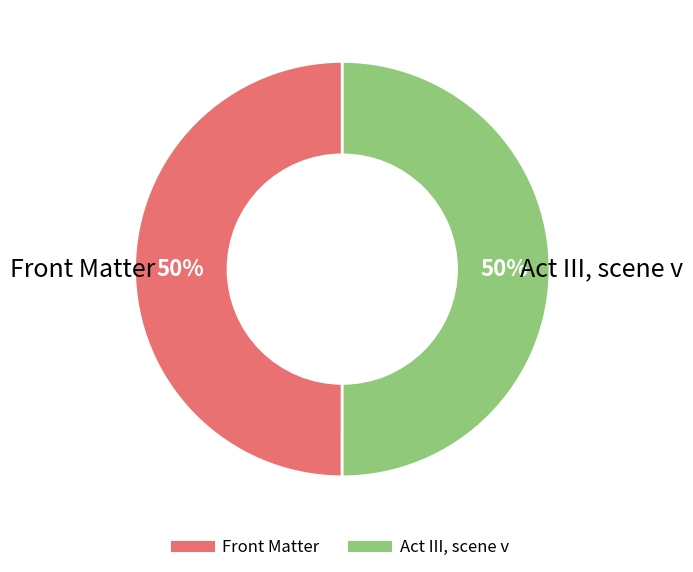

Do Act III, scene v and Front Matter together represent more than half of the pie?

Yes